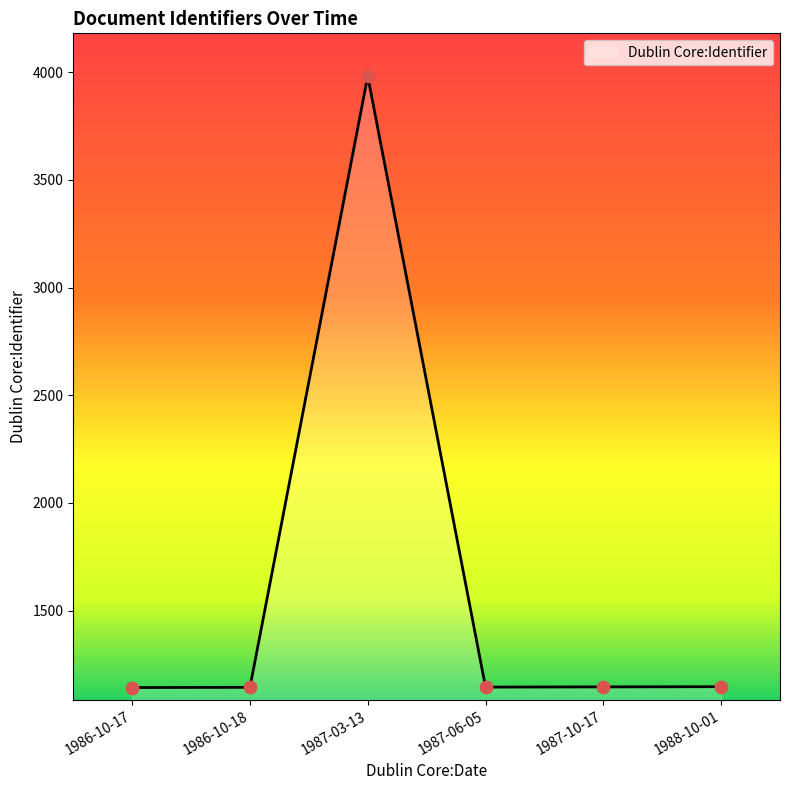

Approximately how many times larger is the value at 1988-10-01 compared to 1986-10-17?

1.0